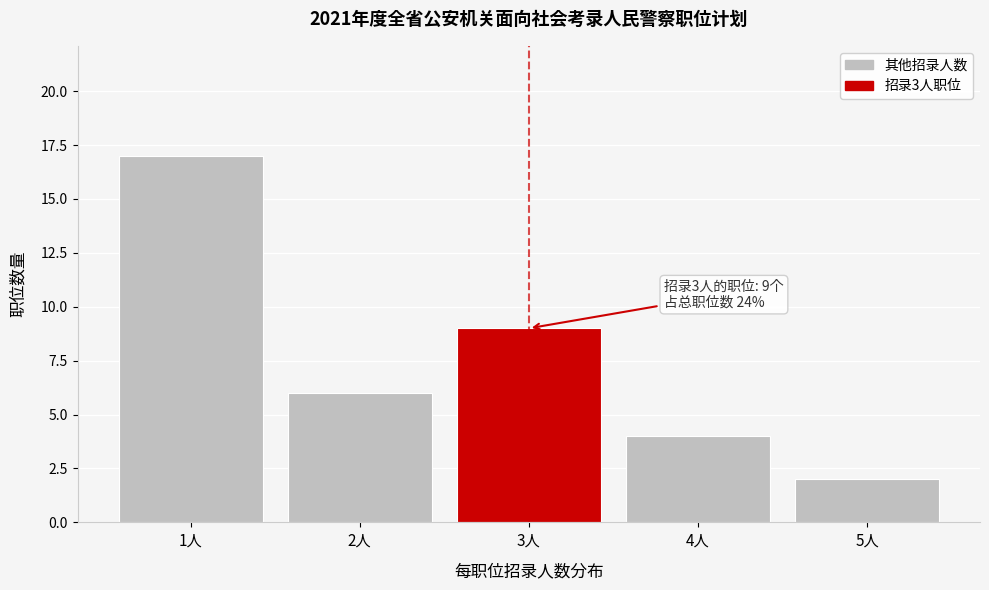

Over which range of the x-axis is the bar tallest?

0.5 to 1.5